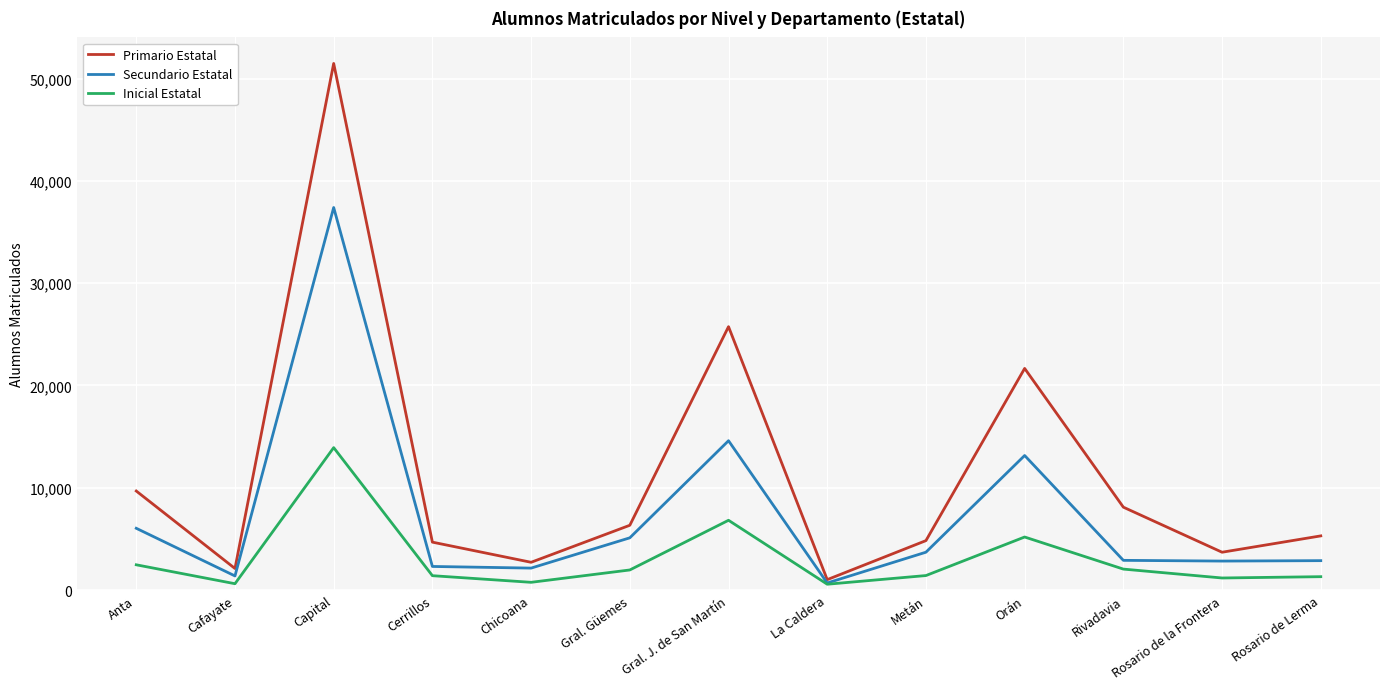

List the series in order of their peak value, highest first.

Primario Estatal, Secundario Estatal, Inicial Estatal